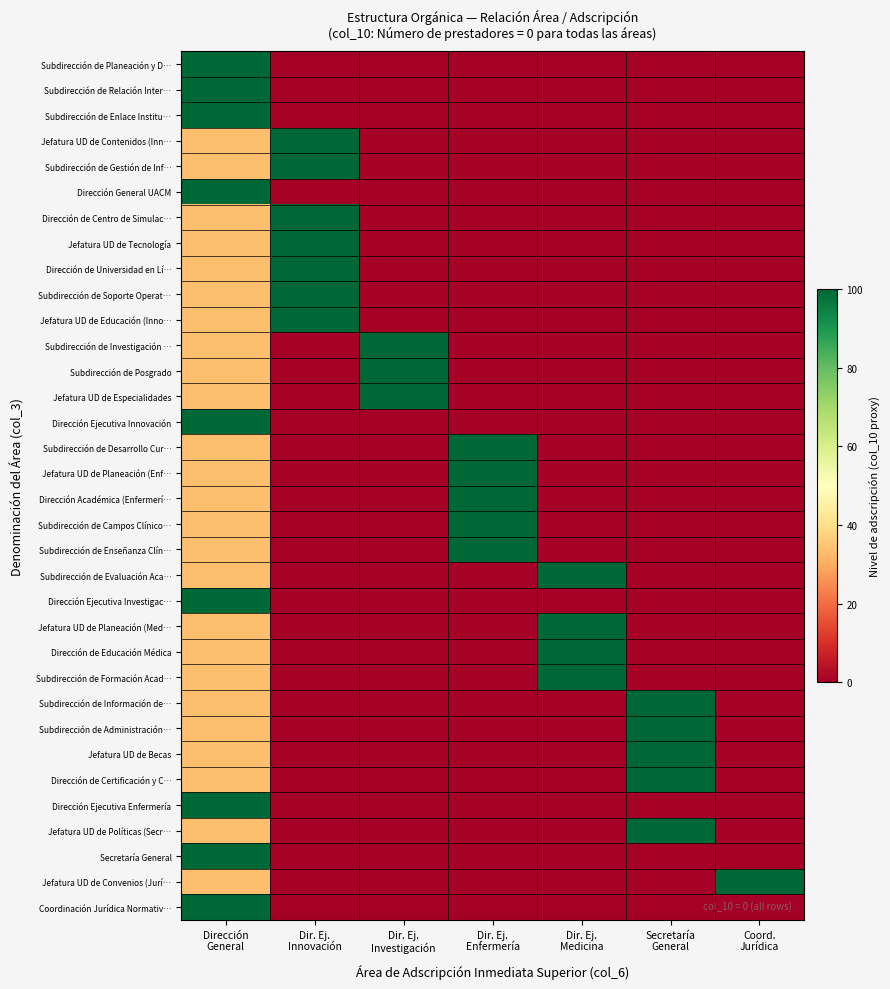

Between Dir. Ej.
Enfermería and Secretaría
General, which is larger?

Dir. Ej.
Enfermería